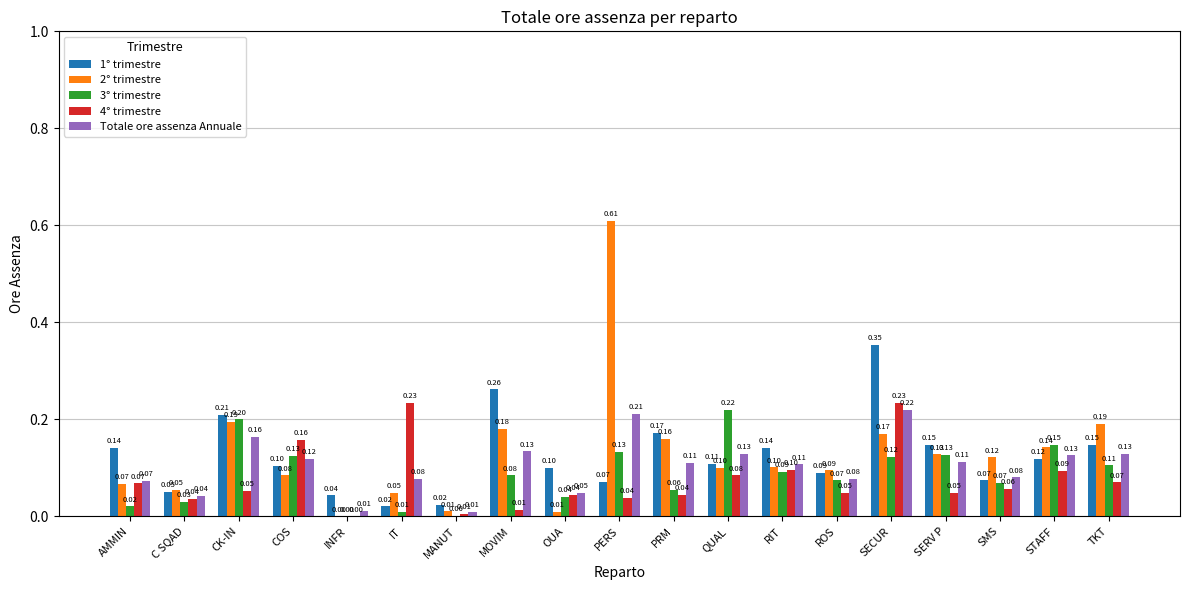

At which category is the sum across all series the highest?

SECUR